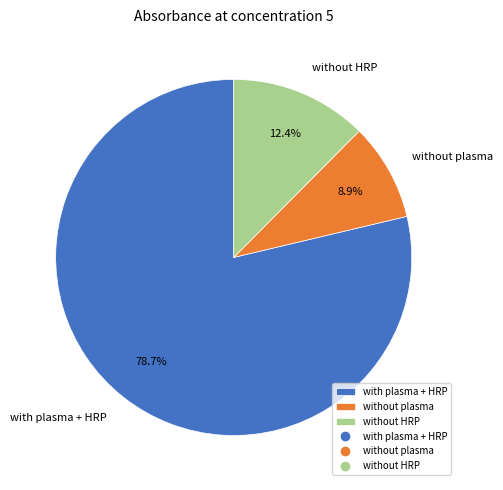

True or false: without plasma accounts for 9% of the total.

True